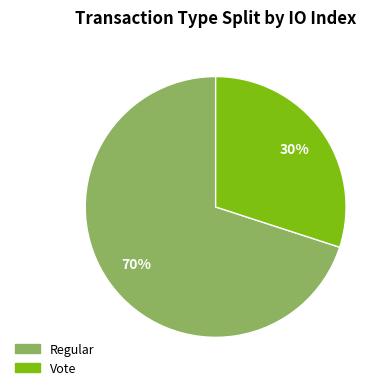

The Vote slice represents 38% of the pie. True or false?

False